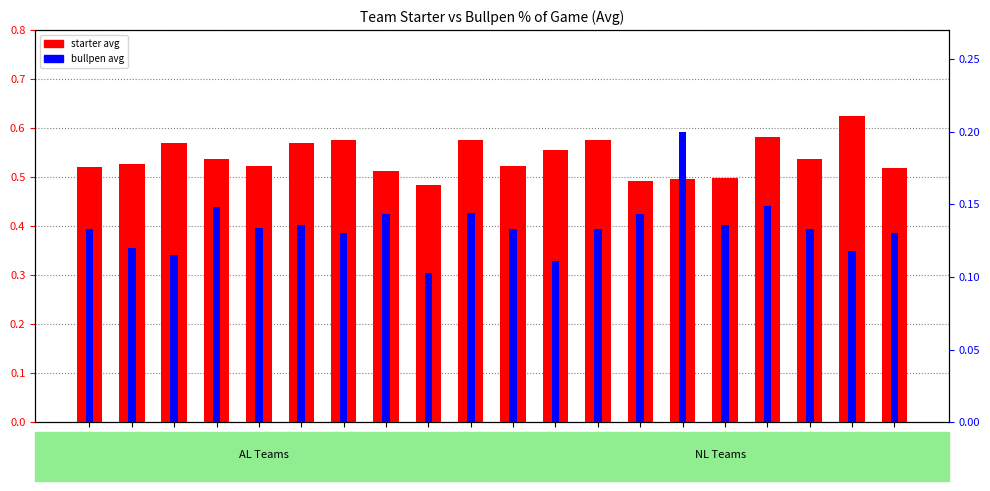

What is the difference between the maximum and second lowest values in the starter avg series?

0.1